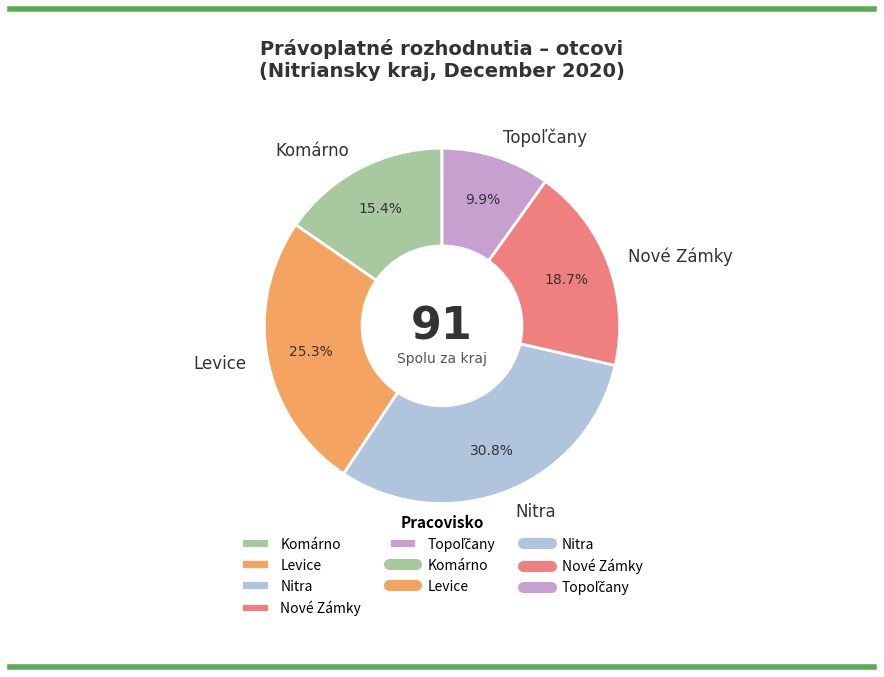

True or false: Nitra accounts for 31% of the total.

True